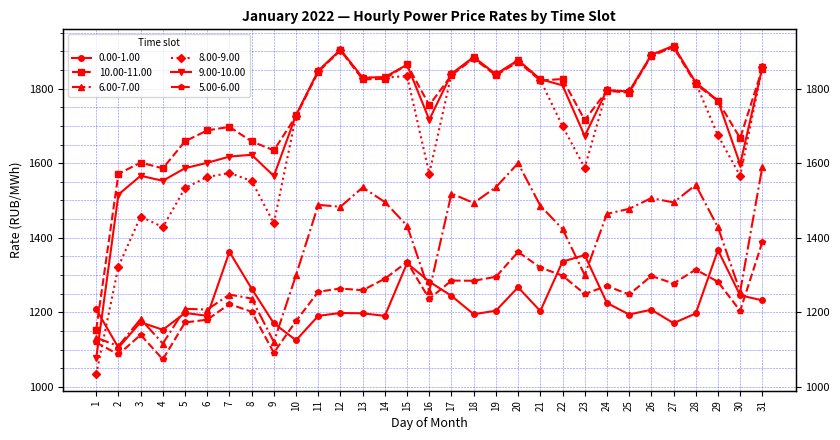

Where is 5.00-6.00 nearest to the value 1231?

16